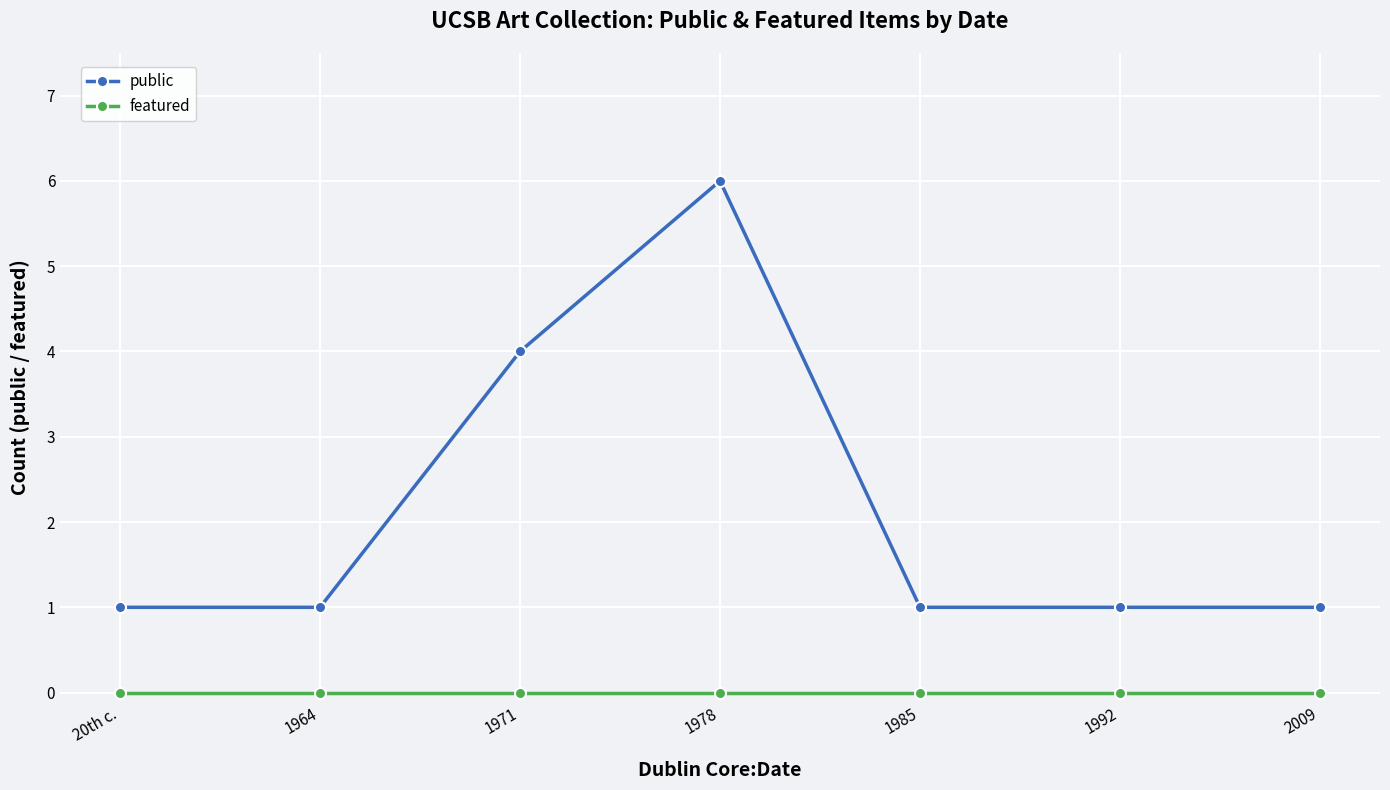

Reading right to left, transcribe all the data shown in this chart.

public: 2009=1	1992=1	1985=1	1978=6	1971=4	1964=1	20th c.=1
featured: 2009=0	1992=0	1985=0	1978=0	1971=0	1964=0	20th c.=0